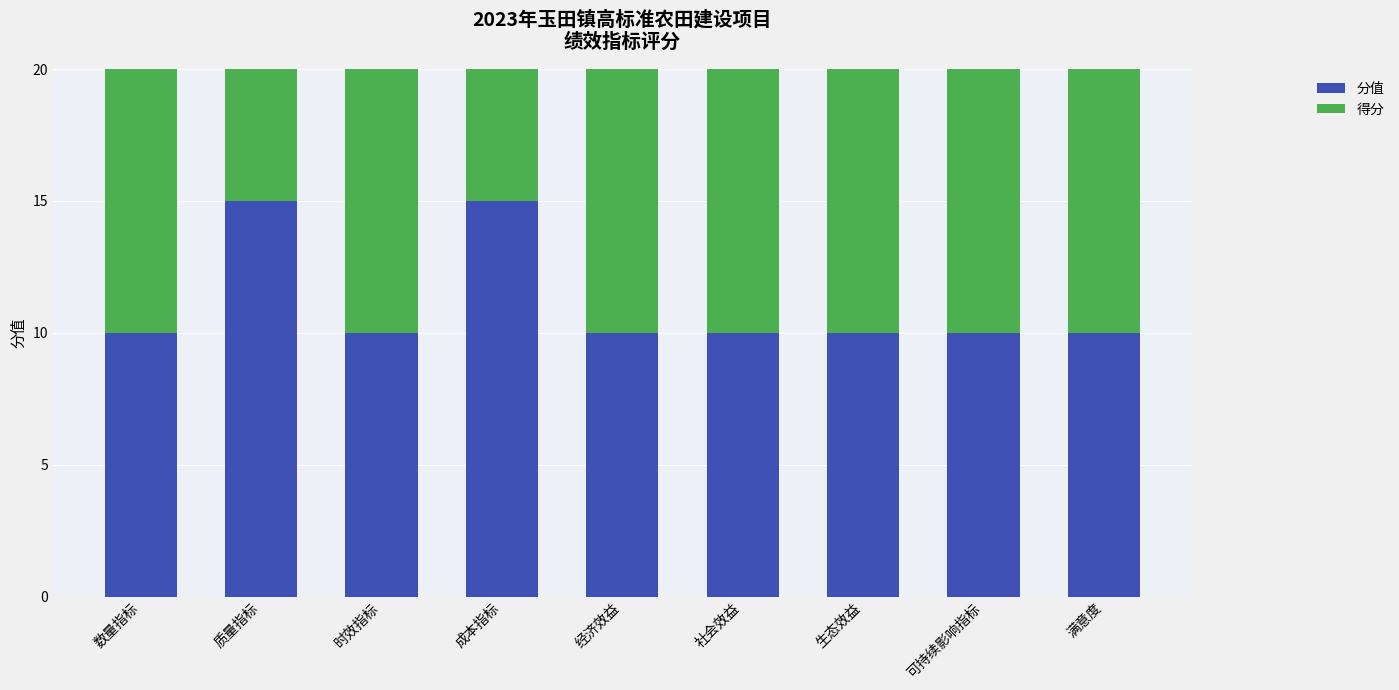

How many values in the 得分 series exceed 10?

2